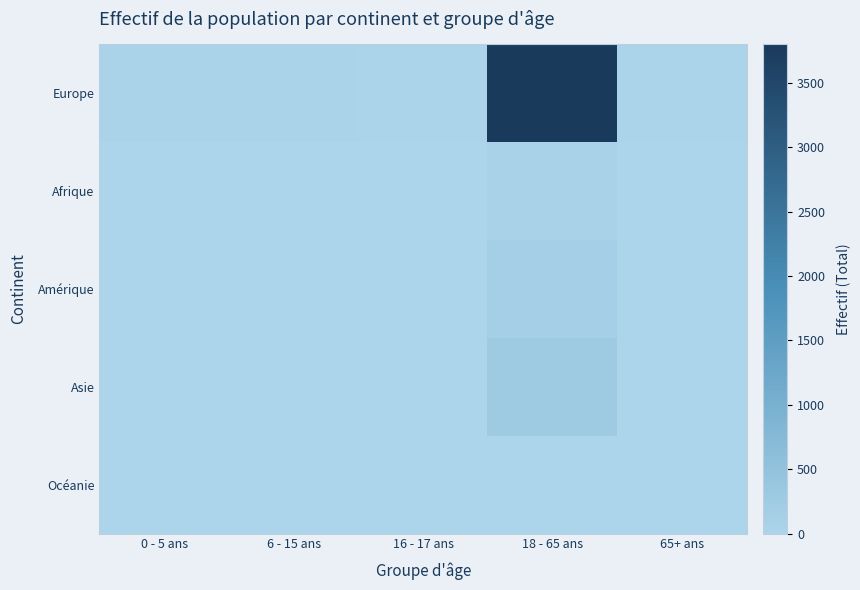

Reading right to left, transcribe all the data shown in this chart.

Europe: 65+ ans=25	18 - 65 ans=3799	16 - 17 ans=17	6 - 15 ans=44	0 - 5 ans=40
Afrique: 65+ ans=0	18 - 65 ans=47	16 - 17 ans=2	6 - 15 ans=0	0 - 5 ans=2
Amérique: 65+ ans=4	18 - 65 ans=126	16 - 17 ans=11	6 - 15 ans=4	0 - 5 ans=2
Asie: 65+ ans=1	18 - 65 ans=280	16 - 17 ans=9	6 - 15 ans=9	0 - 5 ans=11
Océanie: 65+ ans=0	18 - 65 ans=13	16 - 17 ans=1	6 - 15 ans=0	0 - 5 ans=0